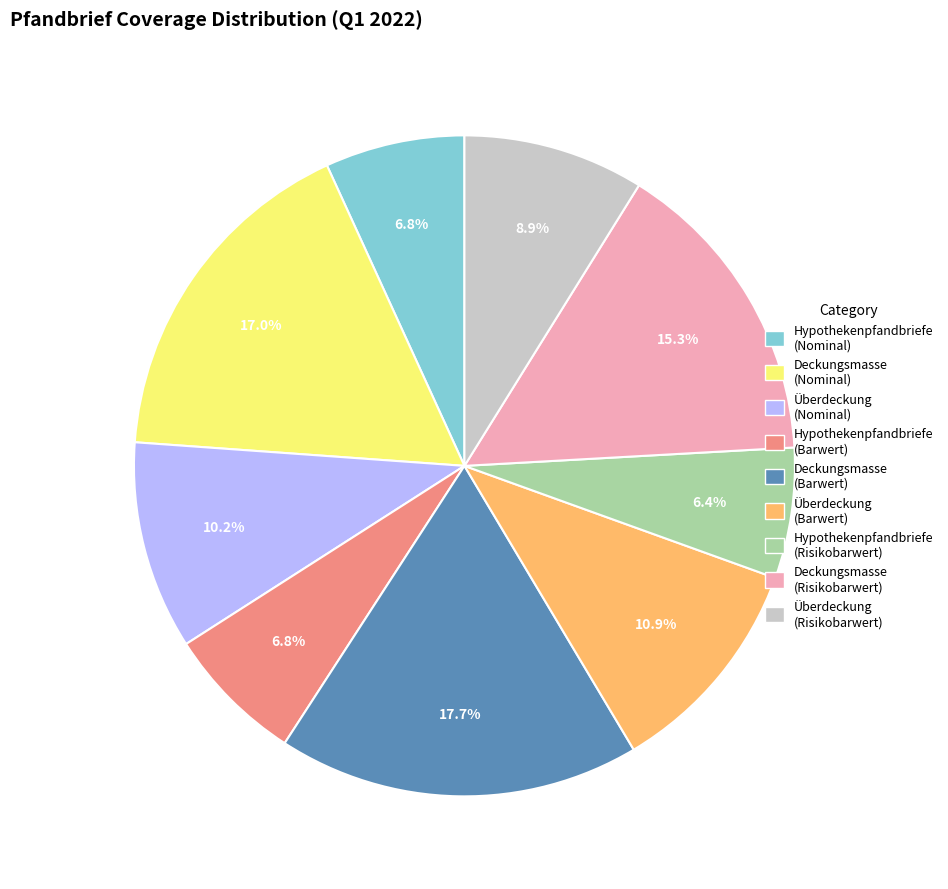

Which slice is the largest?

Deckungsmasse (Barwert)